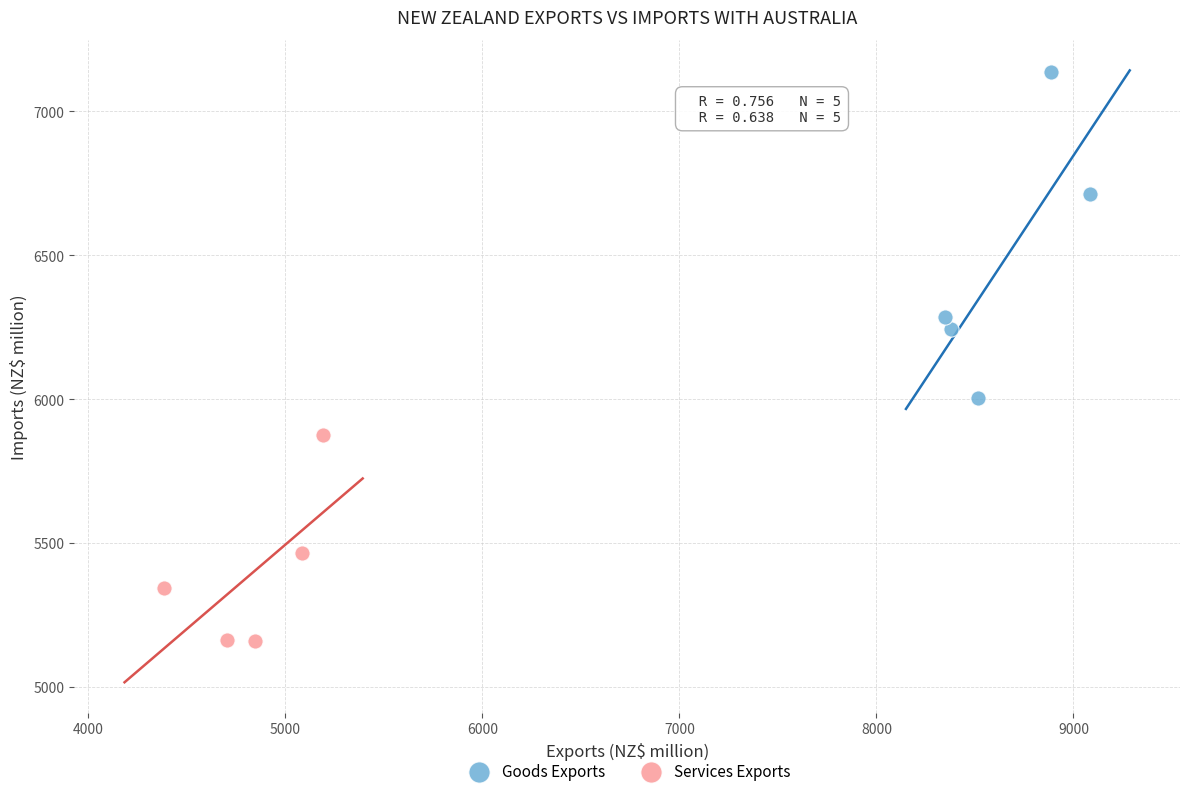

Which series has the largest Y range (max minus min)?

Goods Exports